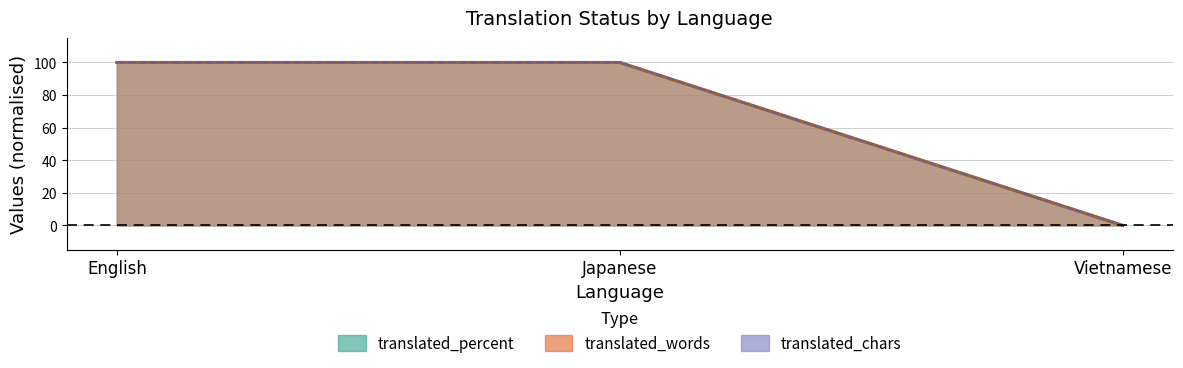

Reading right to left, extract all data points from this chart.

translated: 0	100	100
translated_percent: 0	100	100
translated_words: 0	100	100